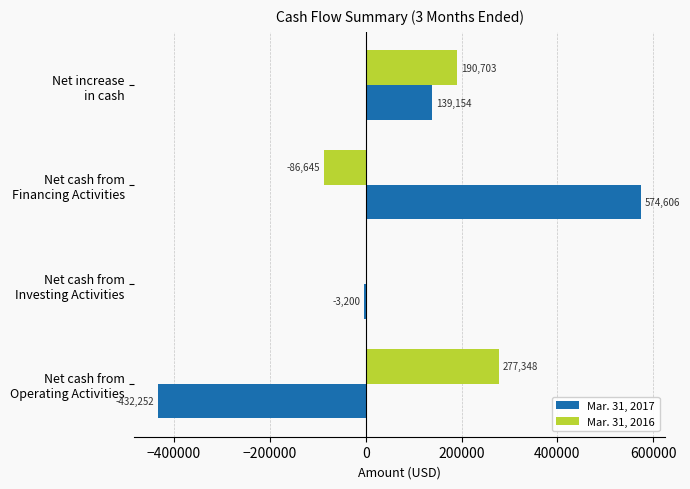

What is the maximum value for Mar. 31, 2016?

277348